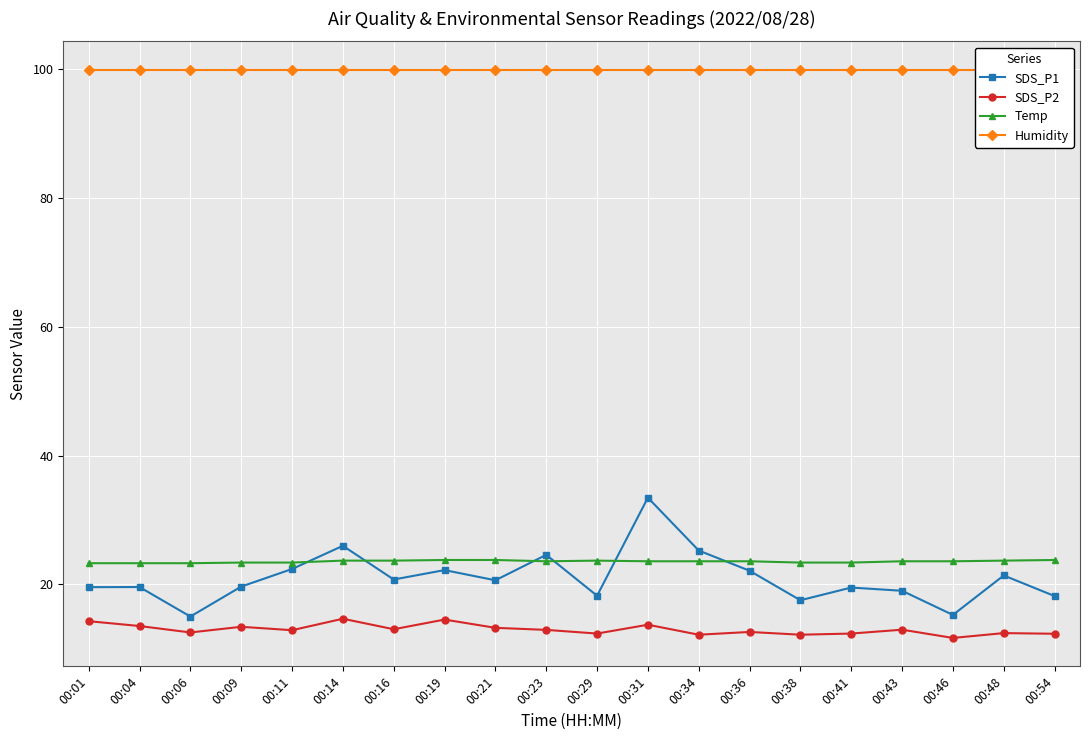

Between which two adjacent categories do Temp and SDS_P1 first intersect?

00:11 and 00:14